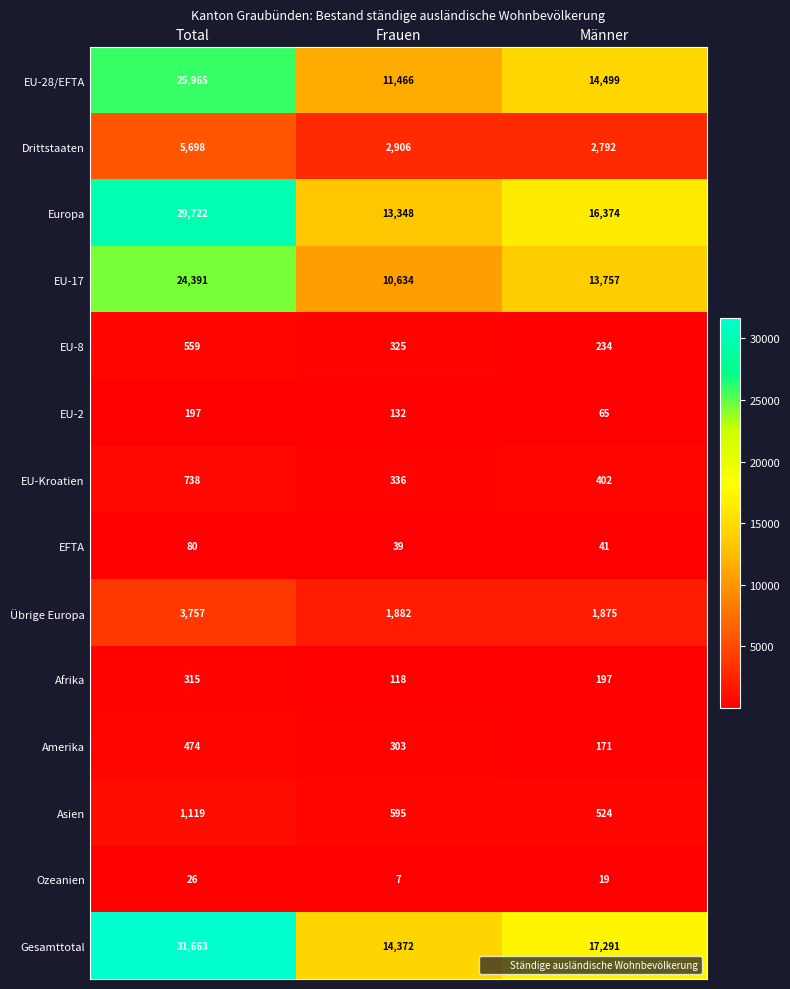

What is the difference between the highest and lowest values at Frauen?

14365